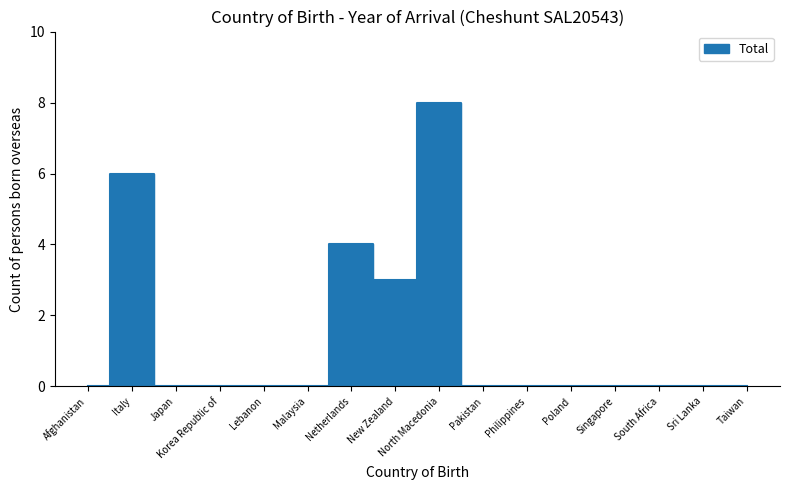

List the labels in order of value, largest first.

North Macedonia, Italy, Netherlands, New Zealand, Afghanistan, Japan, Korea Republic of, Lebanon, Malaysia, Pakistan, Philippines, Poland, Singapore, South Africa, Sri Lanka, Taiwan